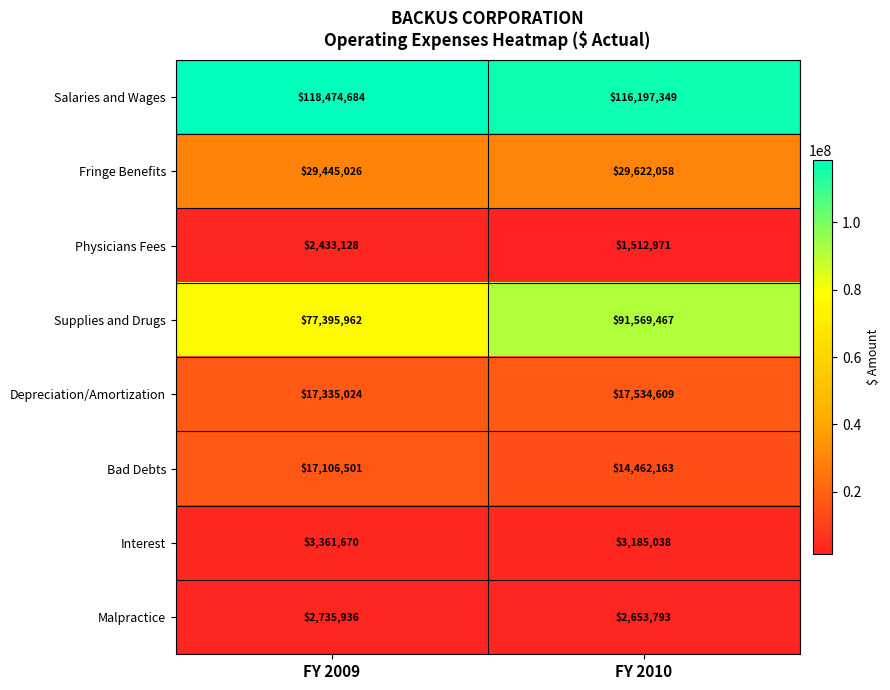

List the series in order of their peak value, highest first.

Salaries and Wages, Supplies and Drugs, Fringe Benefits, Depreciation/Amortization, Bad Debts, Interest, Malpractice, Physicians Fees